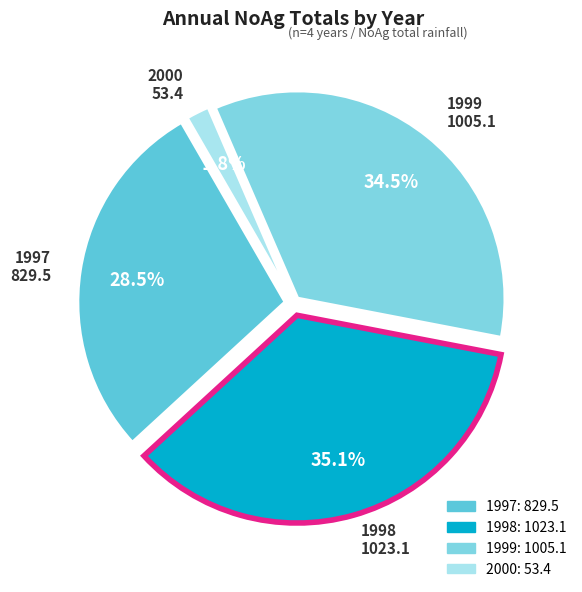

Which category has the biggest portion of the pie?

1998